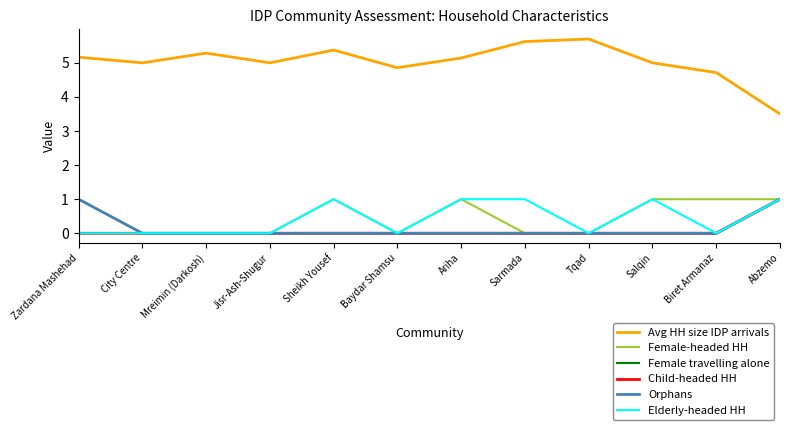

Does the chart have visible grid lines?

No